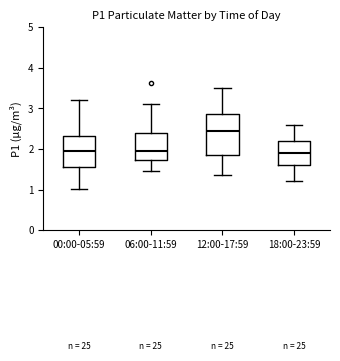

Where does the median line of the box for 12:00-17:59 sit on the y-axis? The values are not printed on the chart, so give them approximately, as read against the axis.

2.5